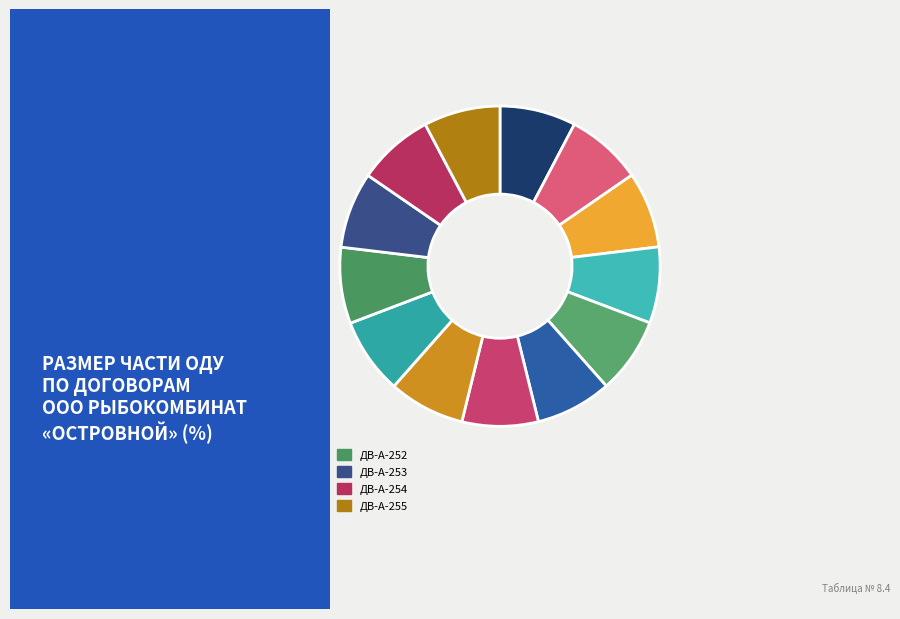

Count the number of slices in the pie.

13